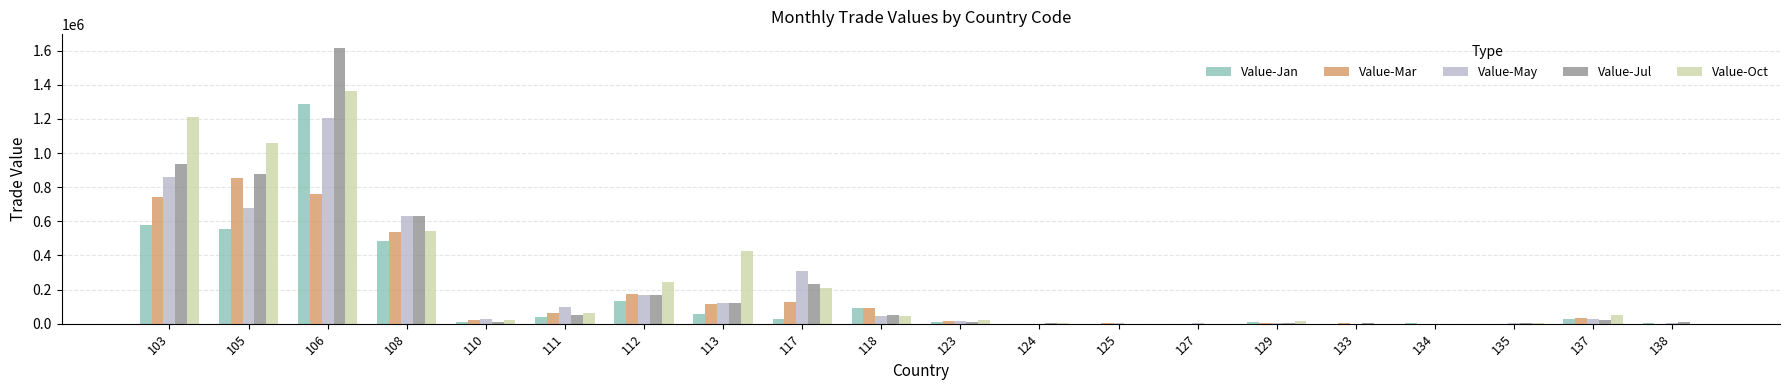

What is the greatest value displayed?

1616002